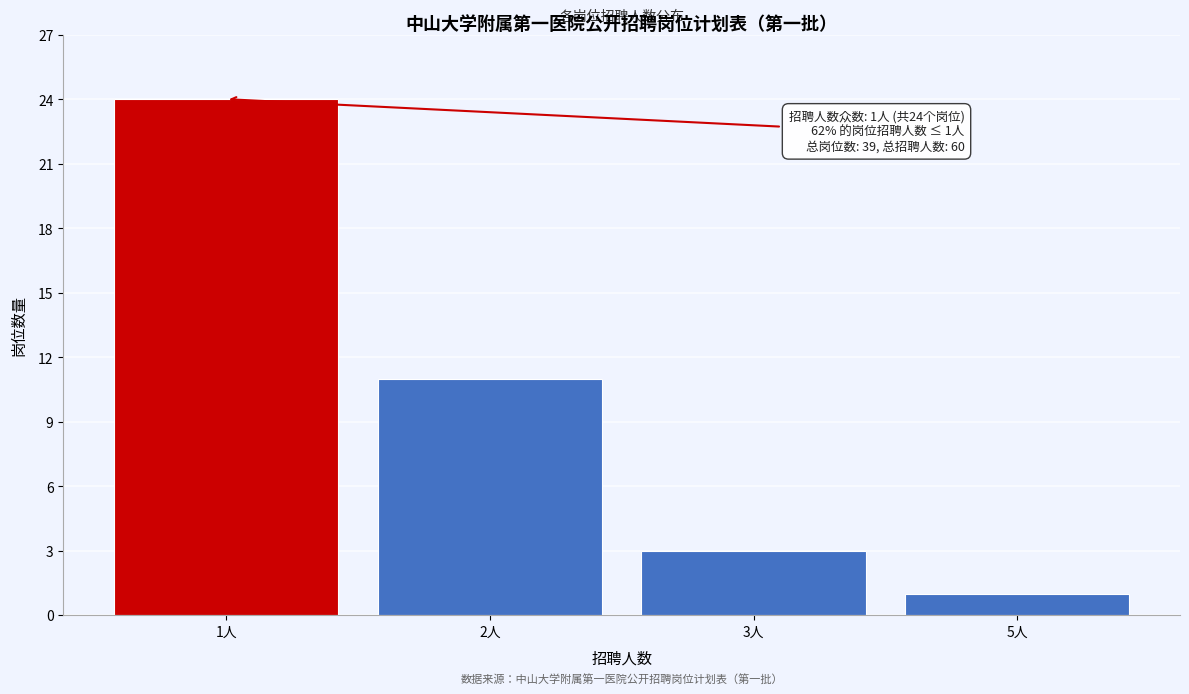

Reading left to right, what are all the values shown in this chart?

1人=24	2人=11	3人=3	5人=1